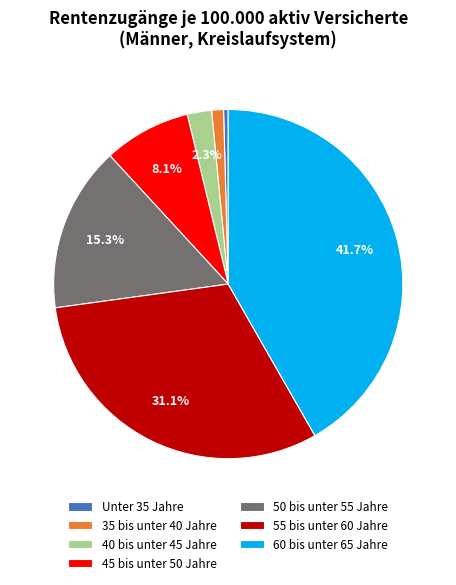

Do Unter 35 Jahre and 60 bis unter 65 Jahre together represent more than half of the pie?

No